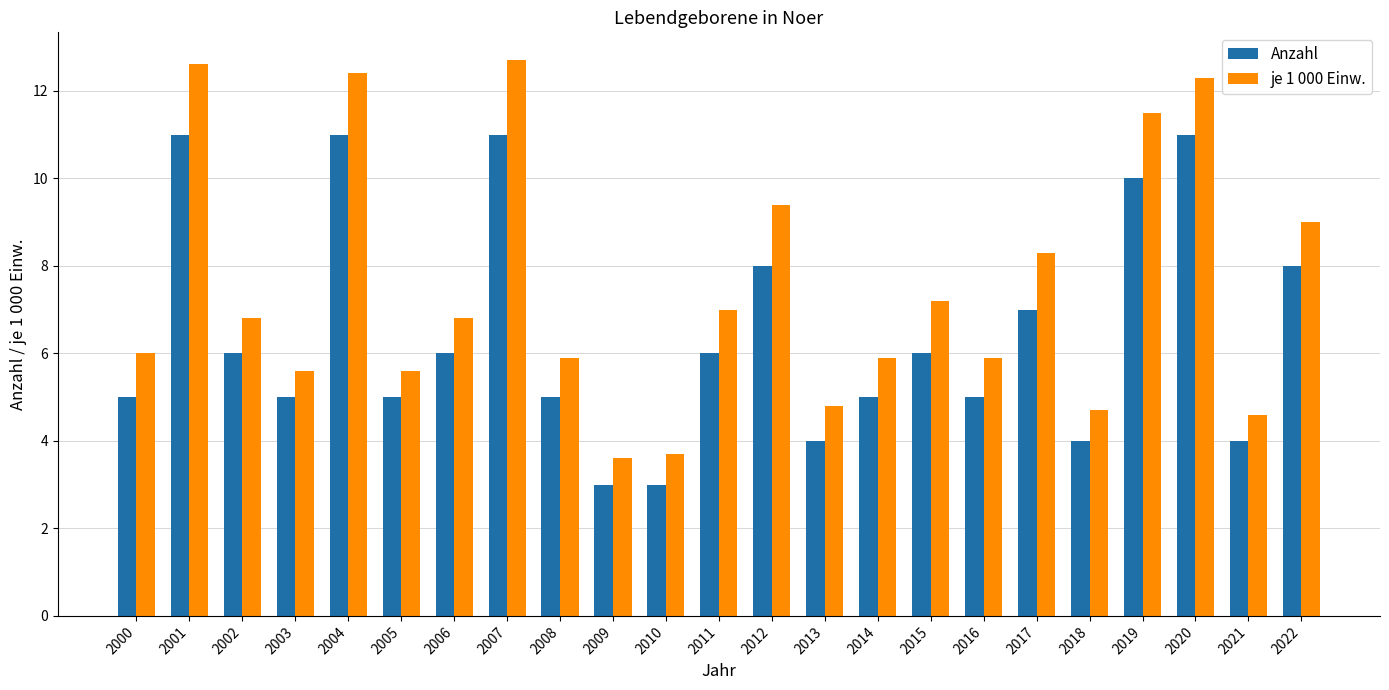

What is the highest value of the Anzahl series?

11.0